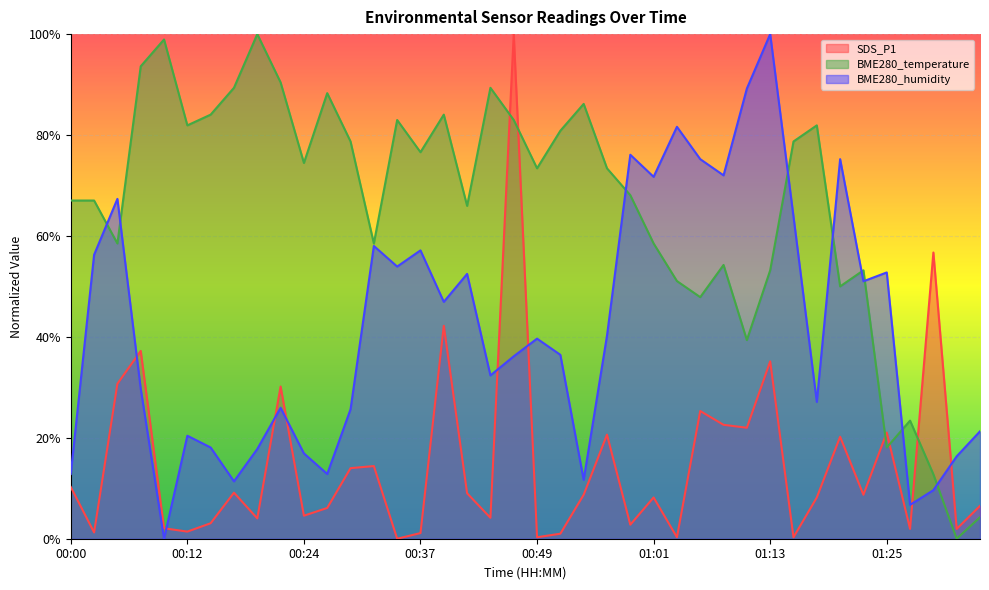

What is the maximum value shown in the chart?

100.0